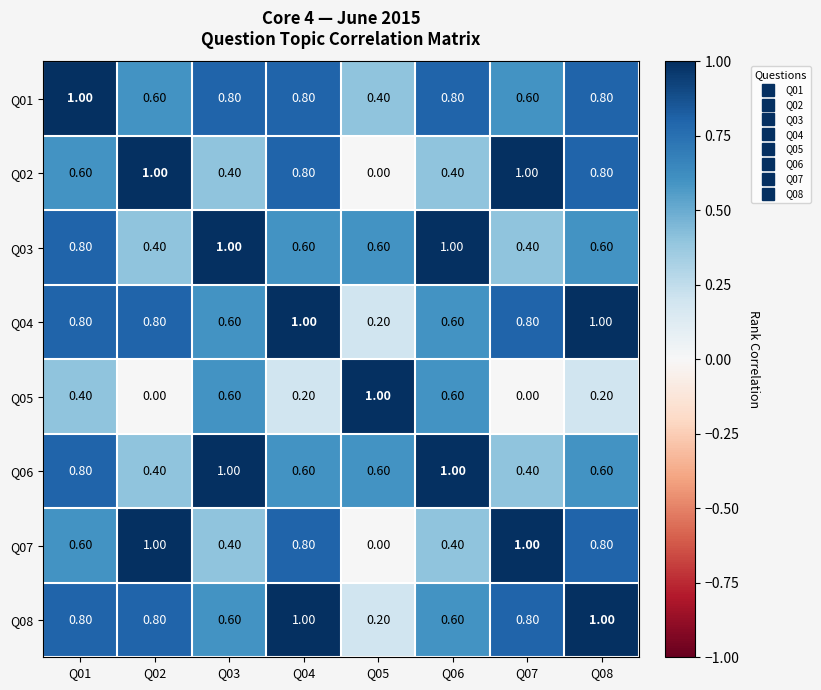

What is the spread (max minus min) of values at Q01?

0.6